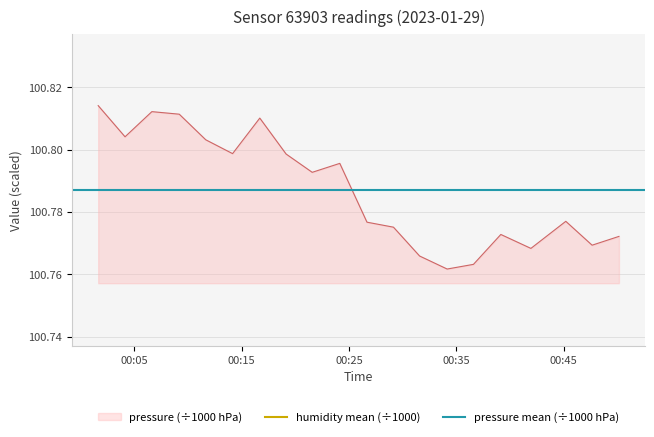

Is it true that pressure mean (÷1000 hPa) equals 100.8 at 00:15?

True